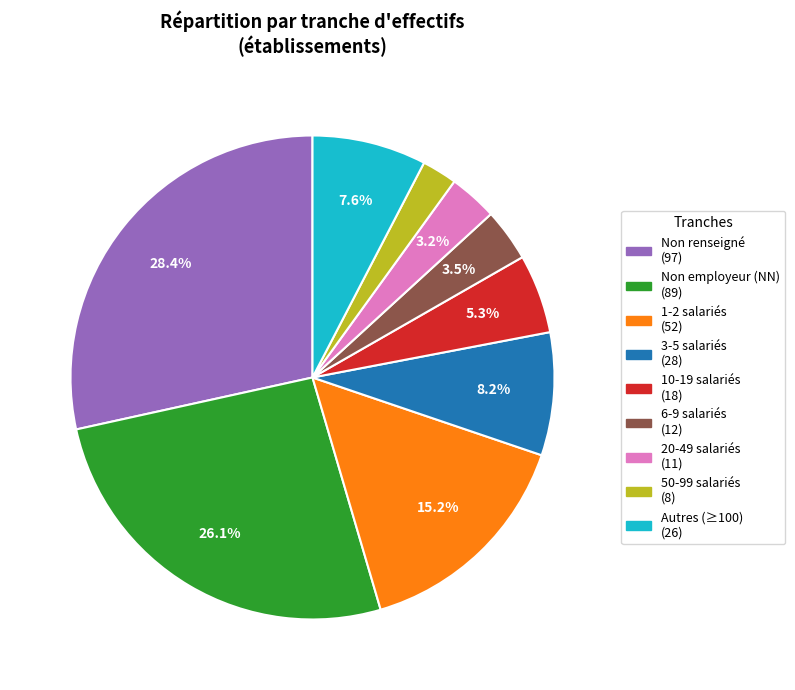

Is there any slice that represents more than half of the pie?

No